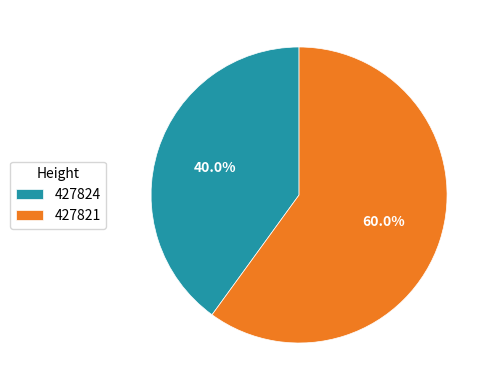

Which slice is the smallest?

427824